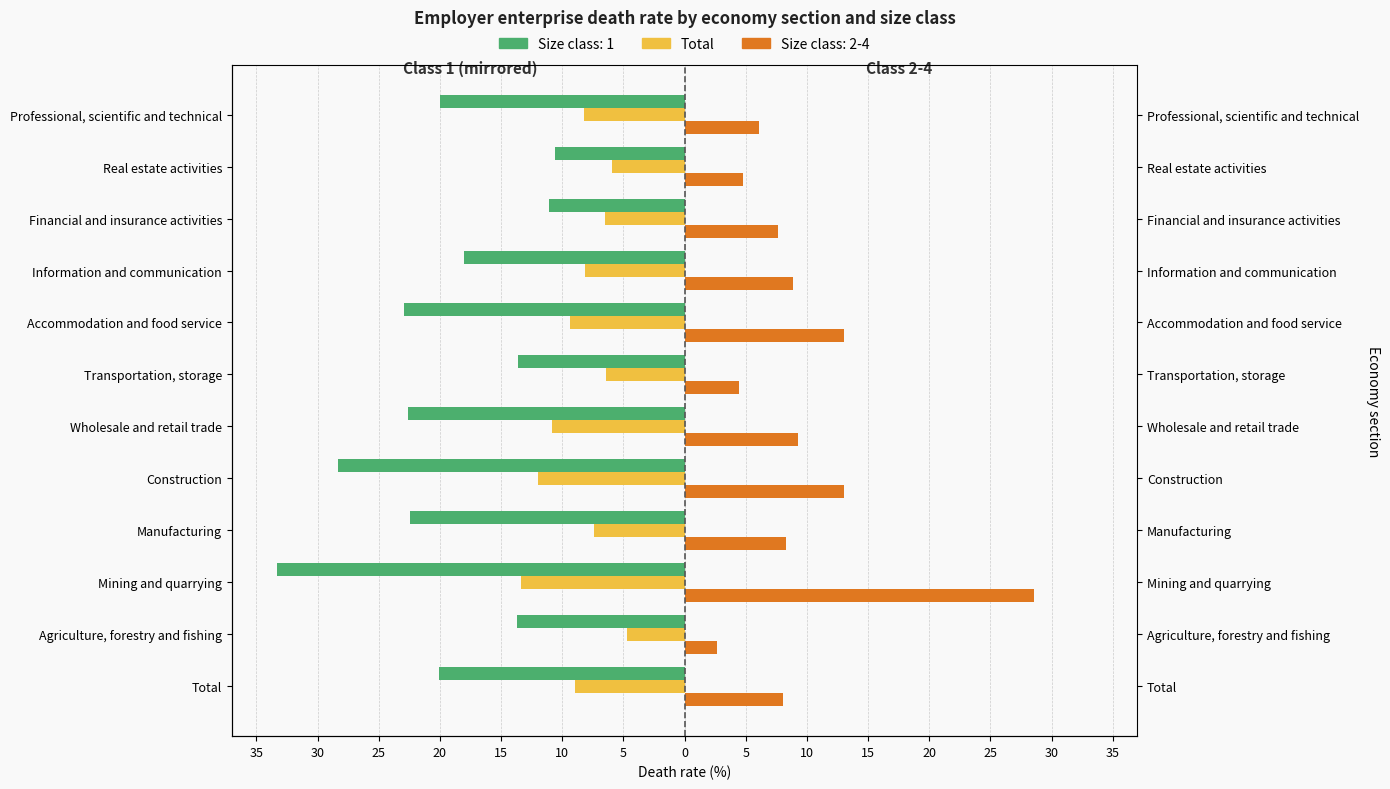

How many data points are above -8?

5